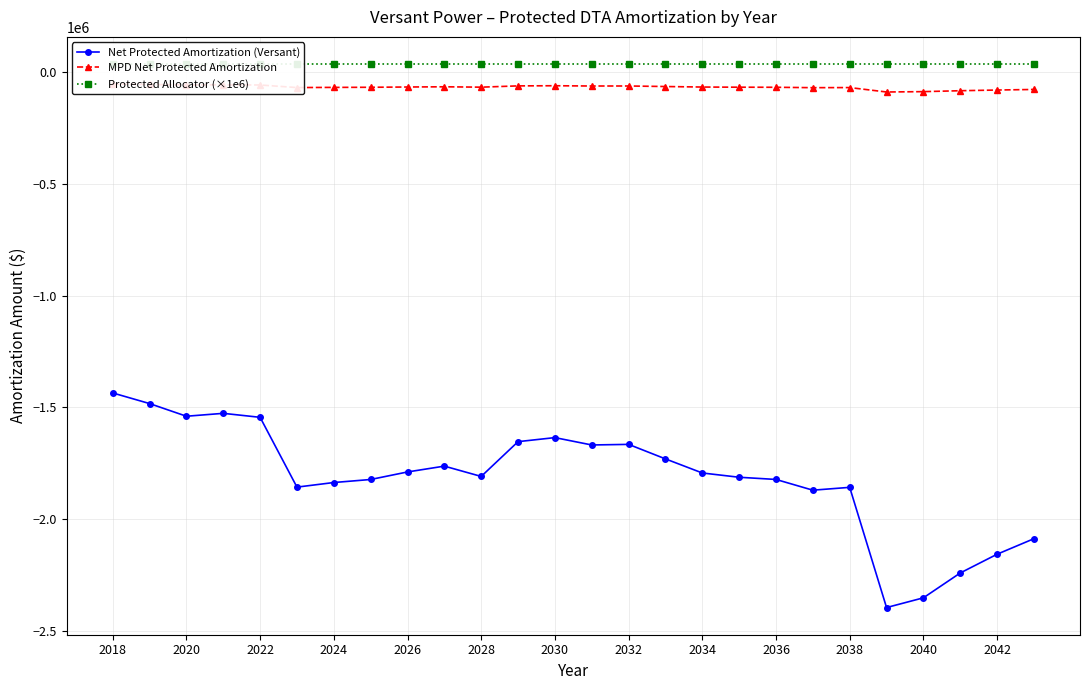

True or false: Net Protected Amortization (Versant) has more than 1 points higher than both neighbors.

True